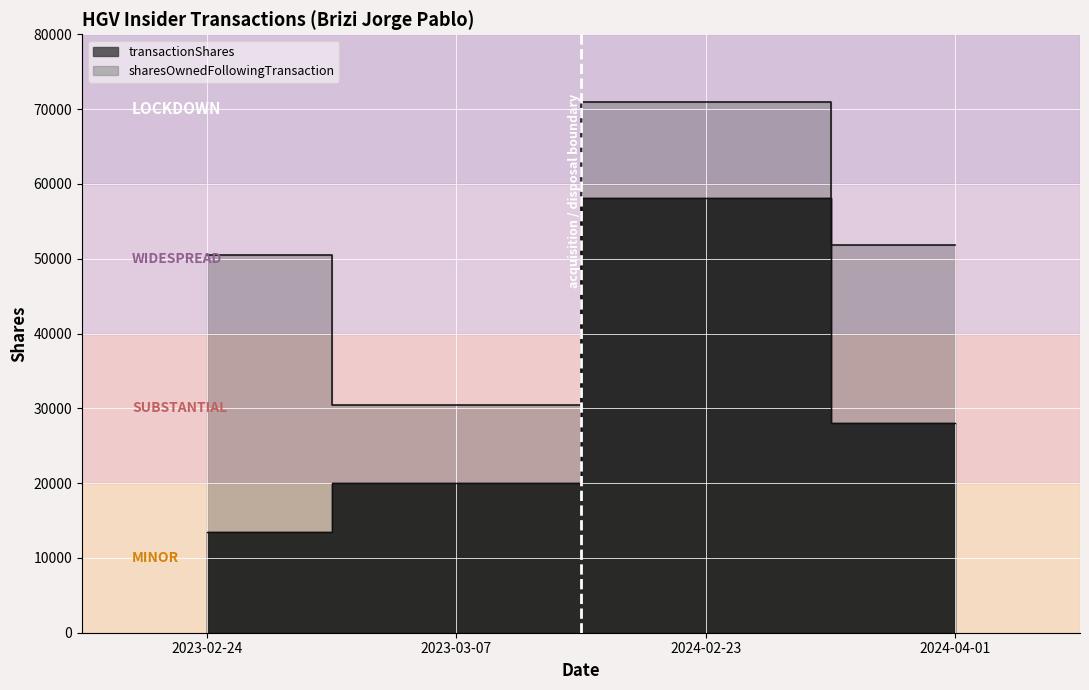

Reading left to right, transcribe all the data shown in this chart.

sharesOwnedFollowingTransaction: 50453	30453	70971	51855
transactionShares: 13523	20000	58063	28000